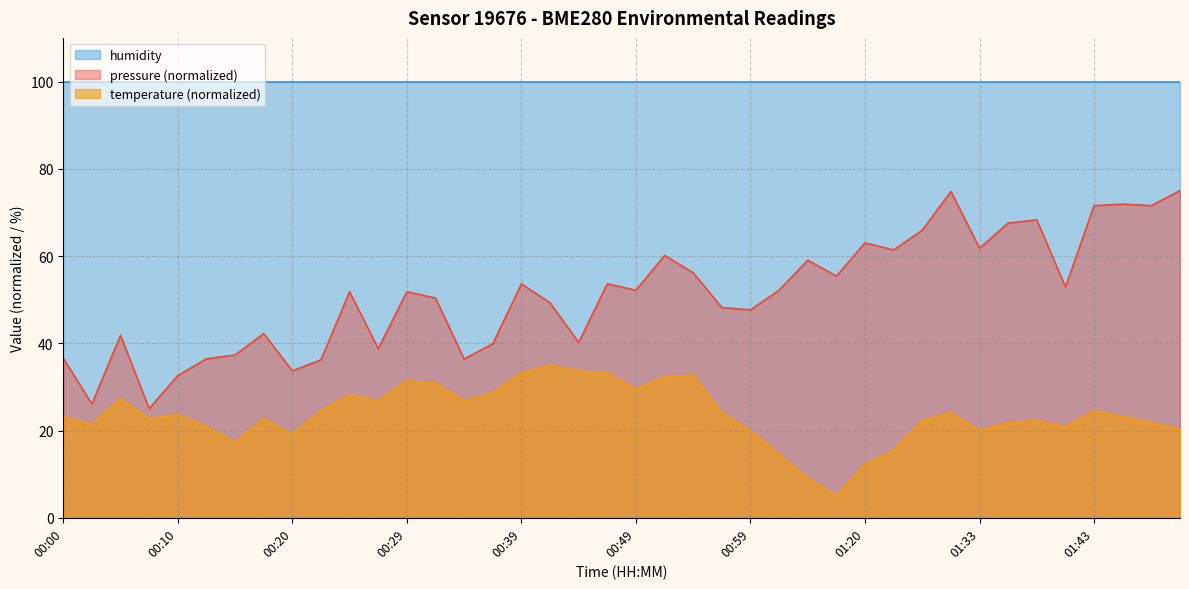

Count the number of categories in the chart.

40